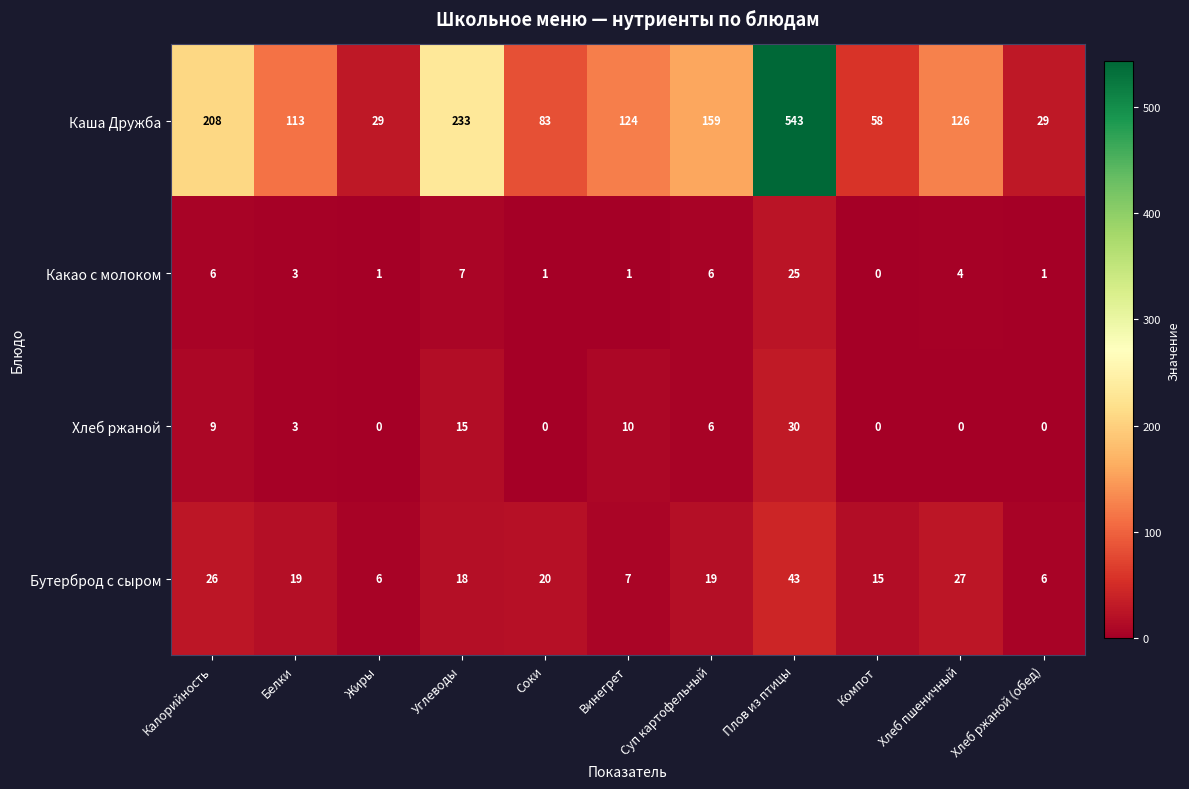

How many distinct data groups are displayed?

4